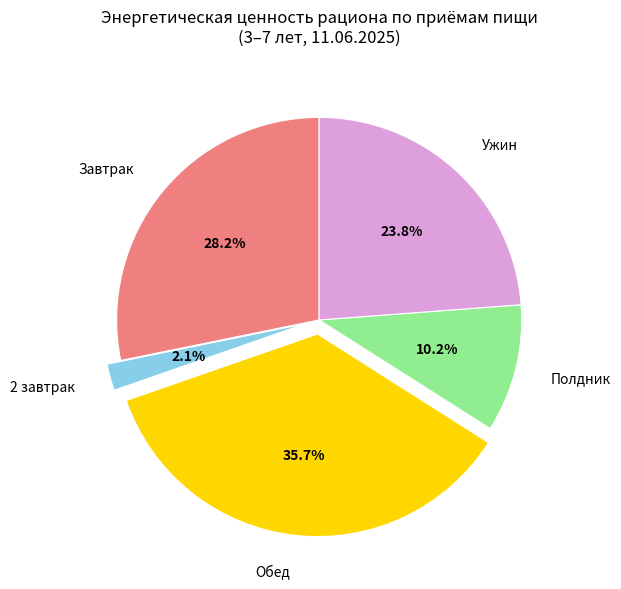

What is the smallest slice in the pie chart?

2 завтрак